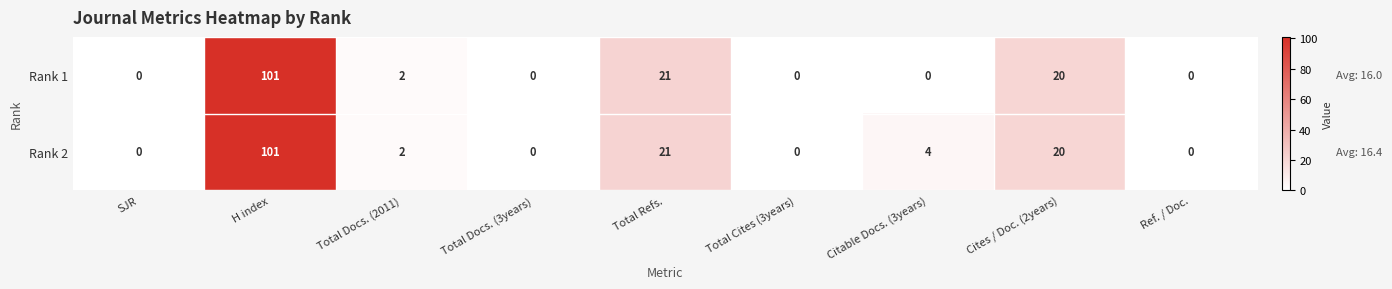

At Citable Docs. (3years), list the series in order from largest to smallest.

Rank 2, Rank 1